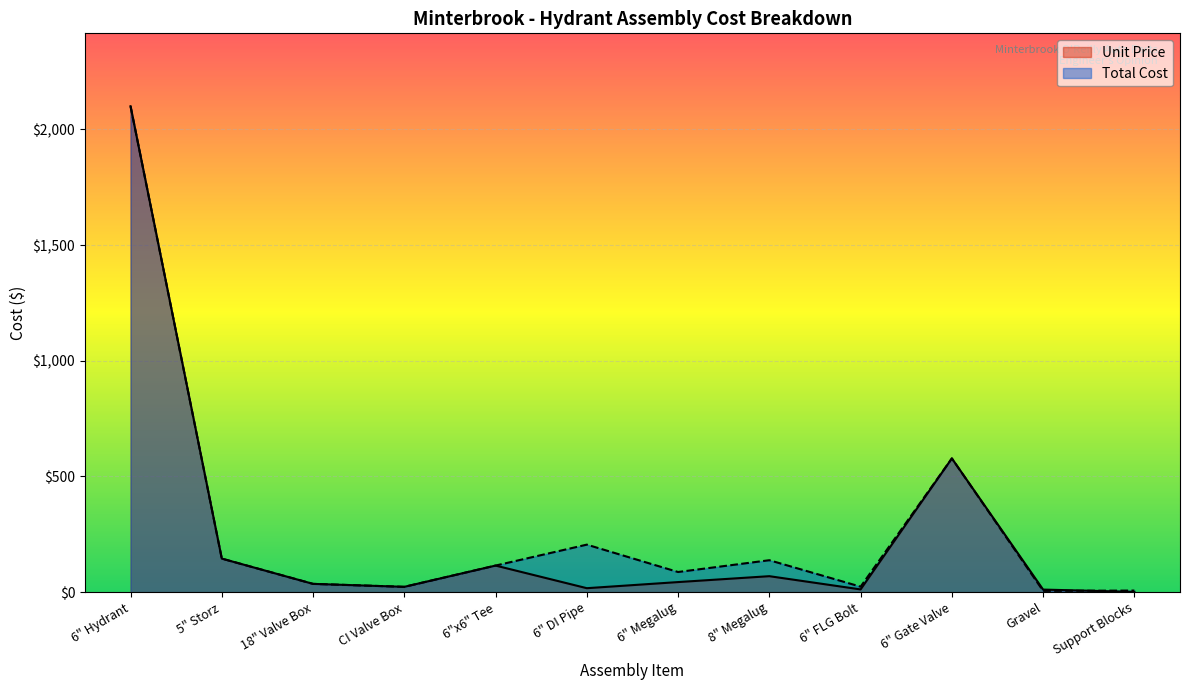

How many values in the Unit Price series exceed 43?

6